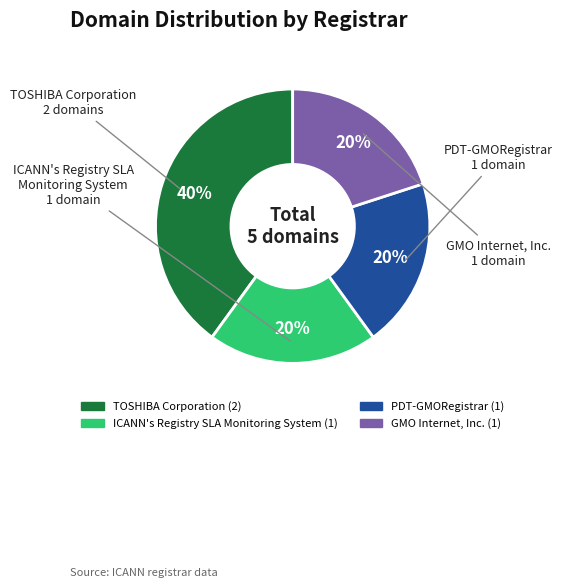

Which has a higher value, ICANN's Registry SLA Monitoring System or TOSHIBA Corporation?

TOSHIBA Corporation